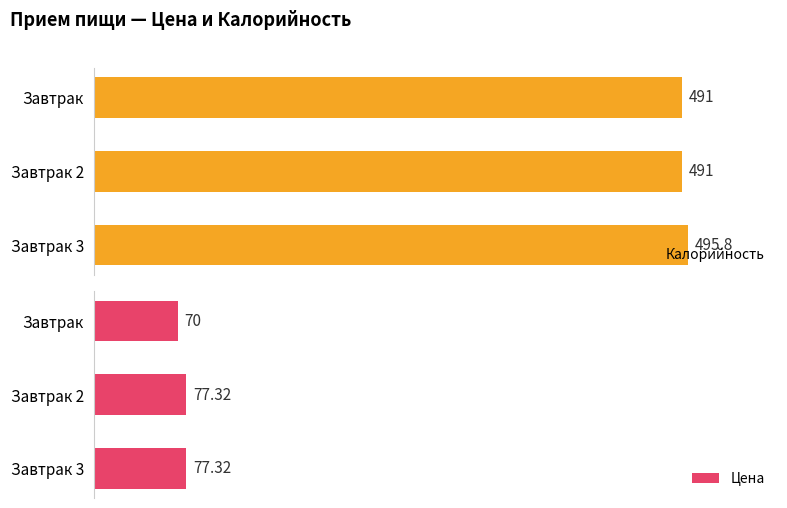

Rank the series at Завтрак from highest to lowest value.

Калорийность, Цена